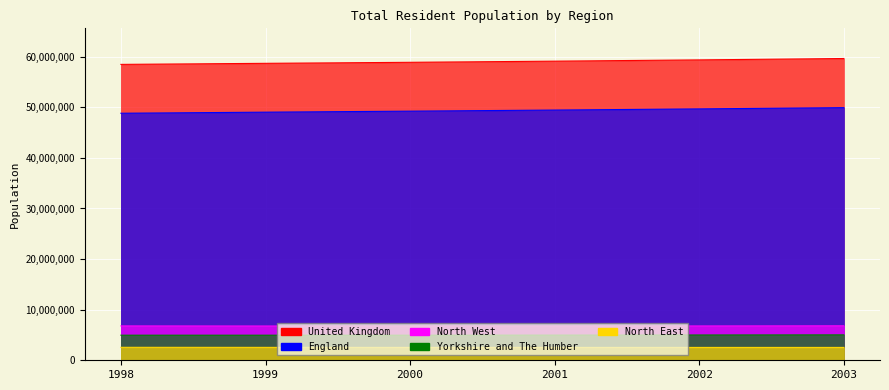

Rank the series by their maximum value, from lowest to highest.

North East, Yorkshire and The Humber, North West, England, United Kingdom